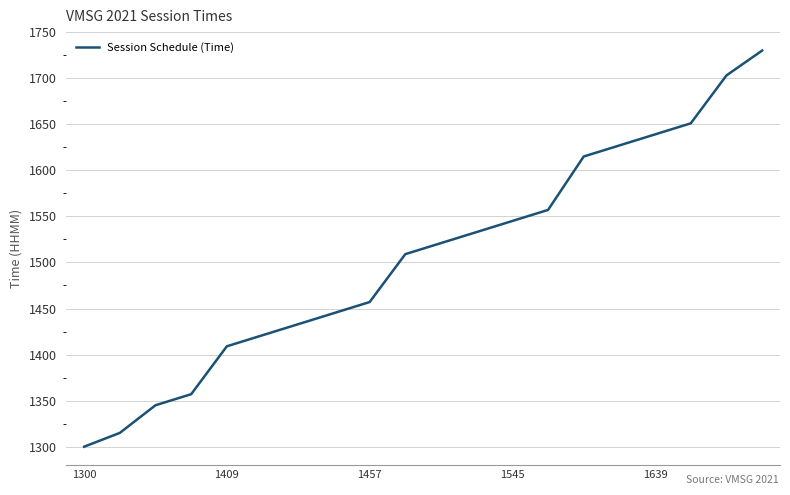

What is the minimum value shown in the chart?

1300